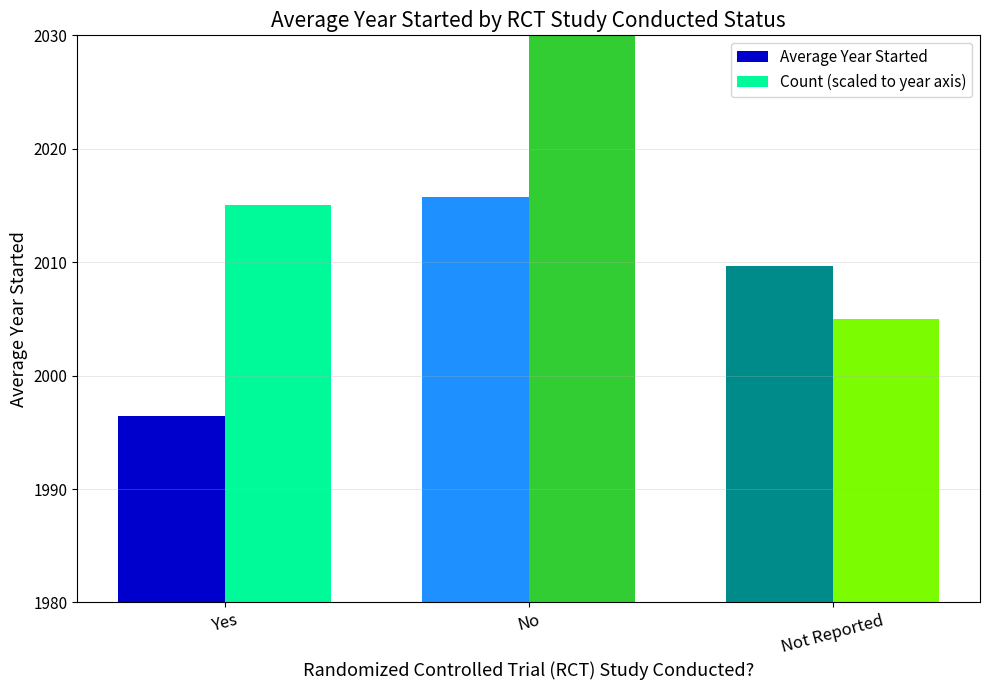

What is the difference between the Count (scaled) values at Yes and Not Reported?

10.0